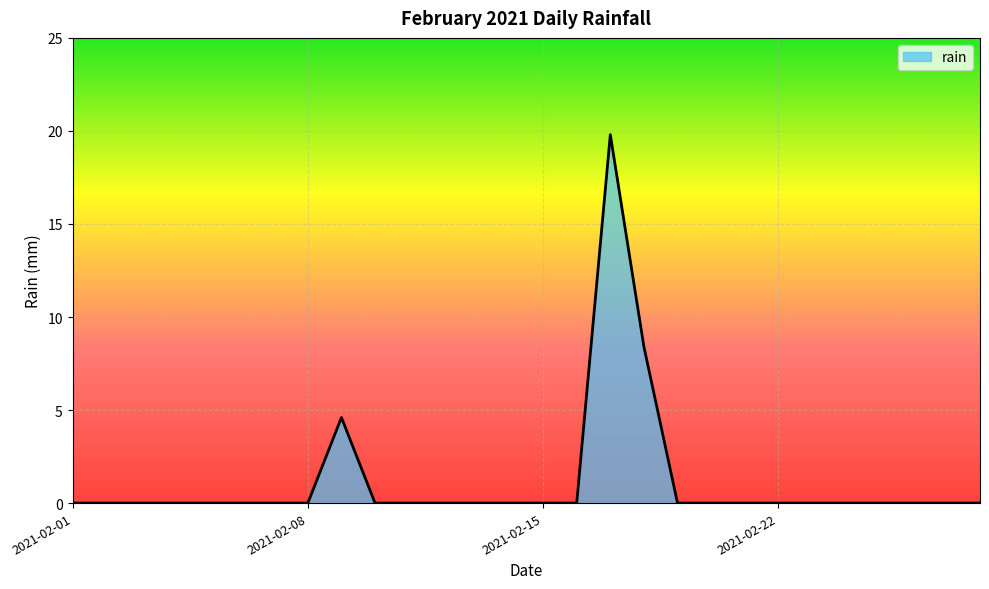

Reading right to left, list all the values displayed in this chart.

0.0	0.0	0.0	0.0	0.0	0.0	0.0	0.0	0.0	0.0	8.4	19.8	0.0	0.0	0.0	0.0	0.0	0.0	0.0	4.6	0.0	0.0	0.0	0.0	0.0	0.0	0.0	0.0